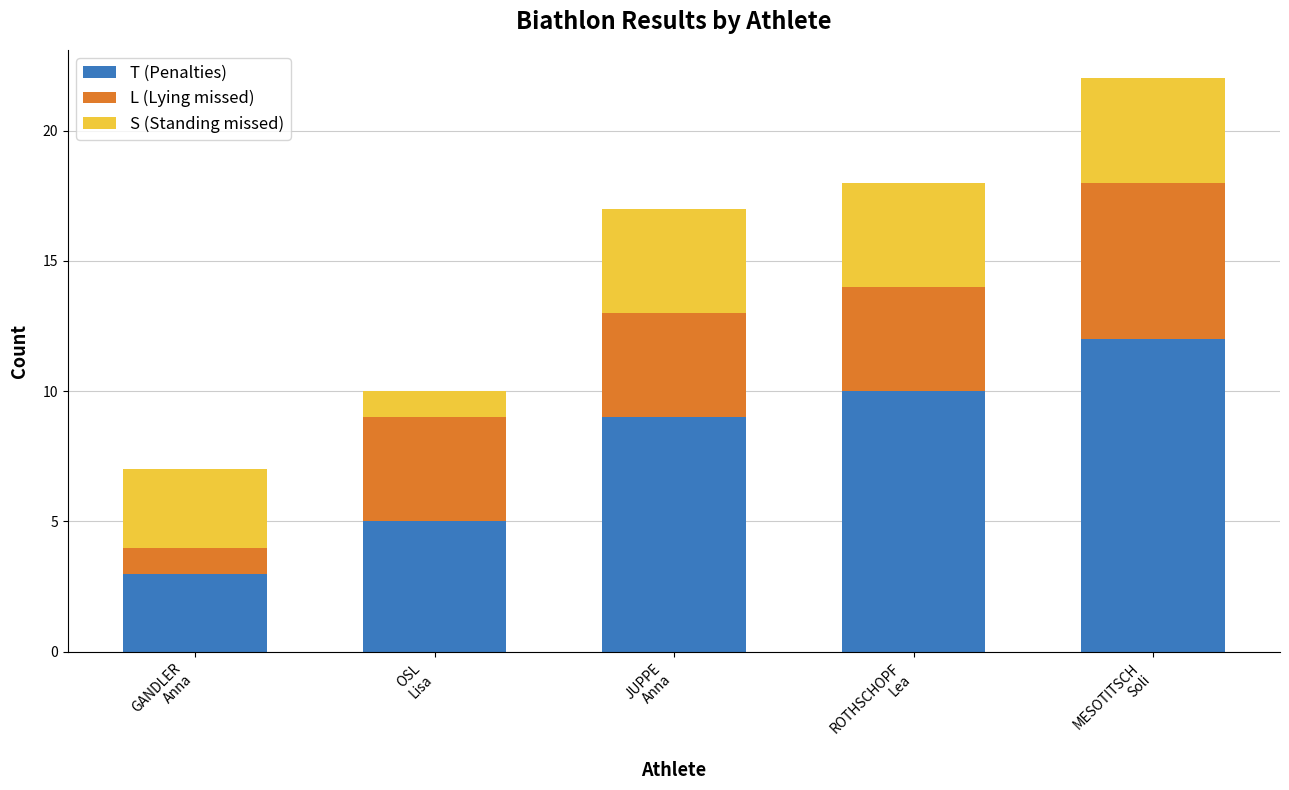

What is the highest value of the T (Penalties) series?

12